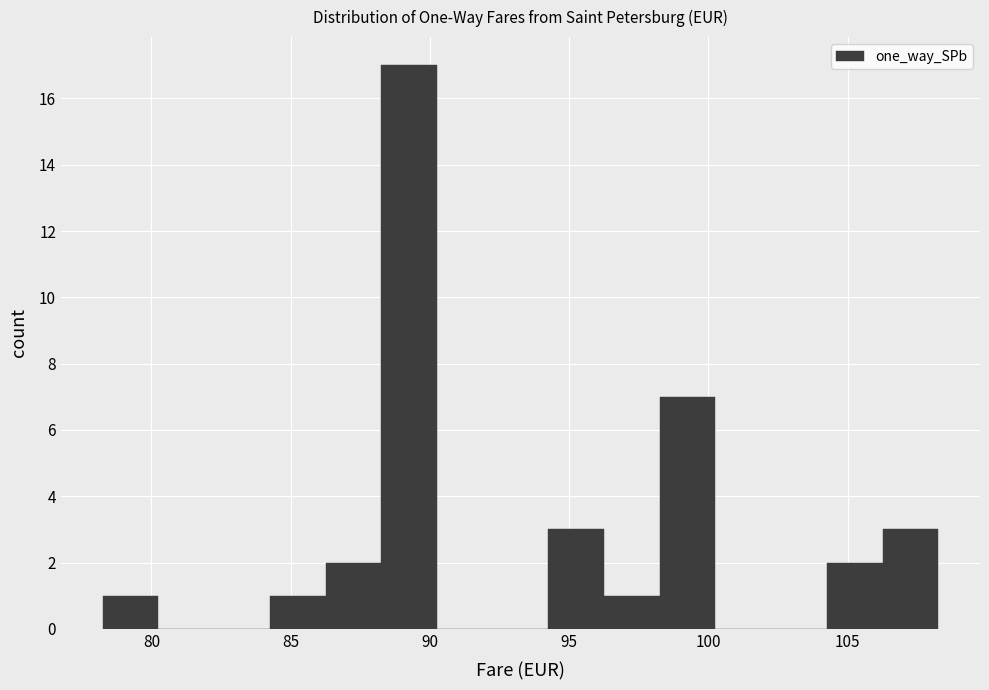

Which range on the x-axis has the tallest bar?

88.25 to 90.25